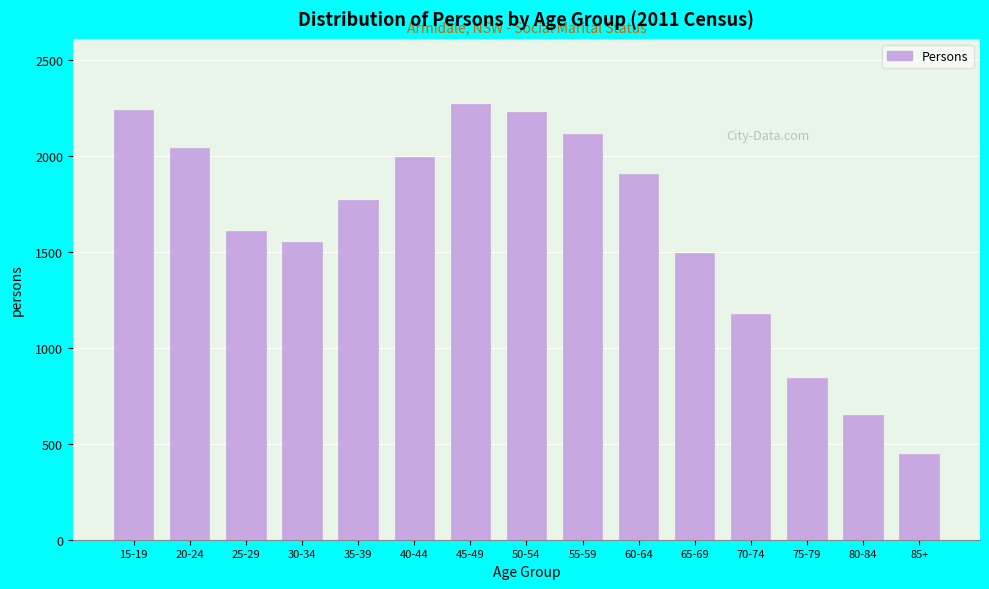

Reading right to left, list all the values displayed in this chart.

446	652	843	1177	1495	1906	2115	2228	2270	1993	1769	1553	1607	2042	2242